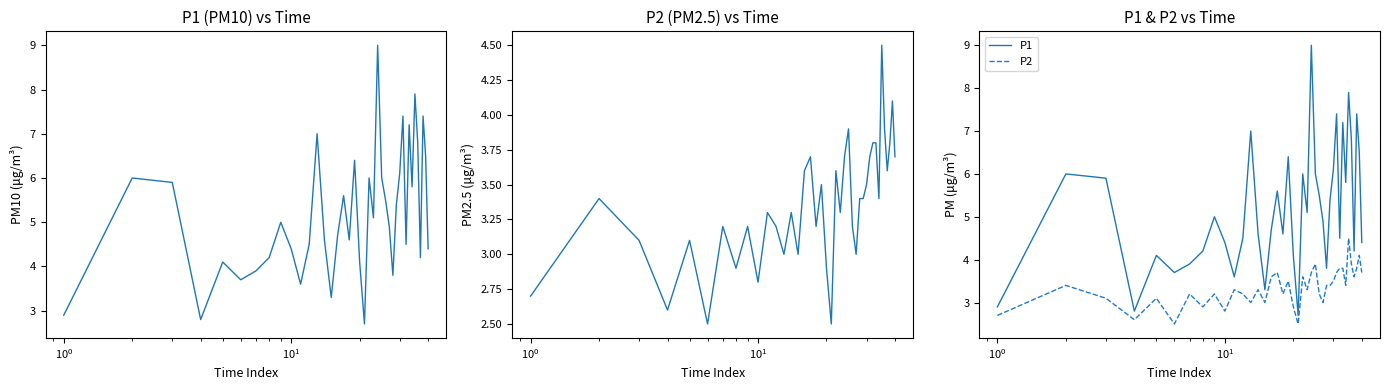

Which series has the largest total across all categories?

P1